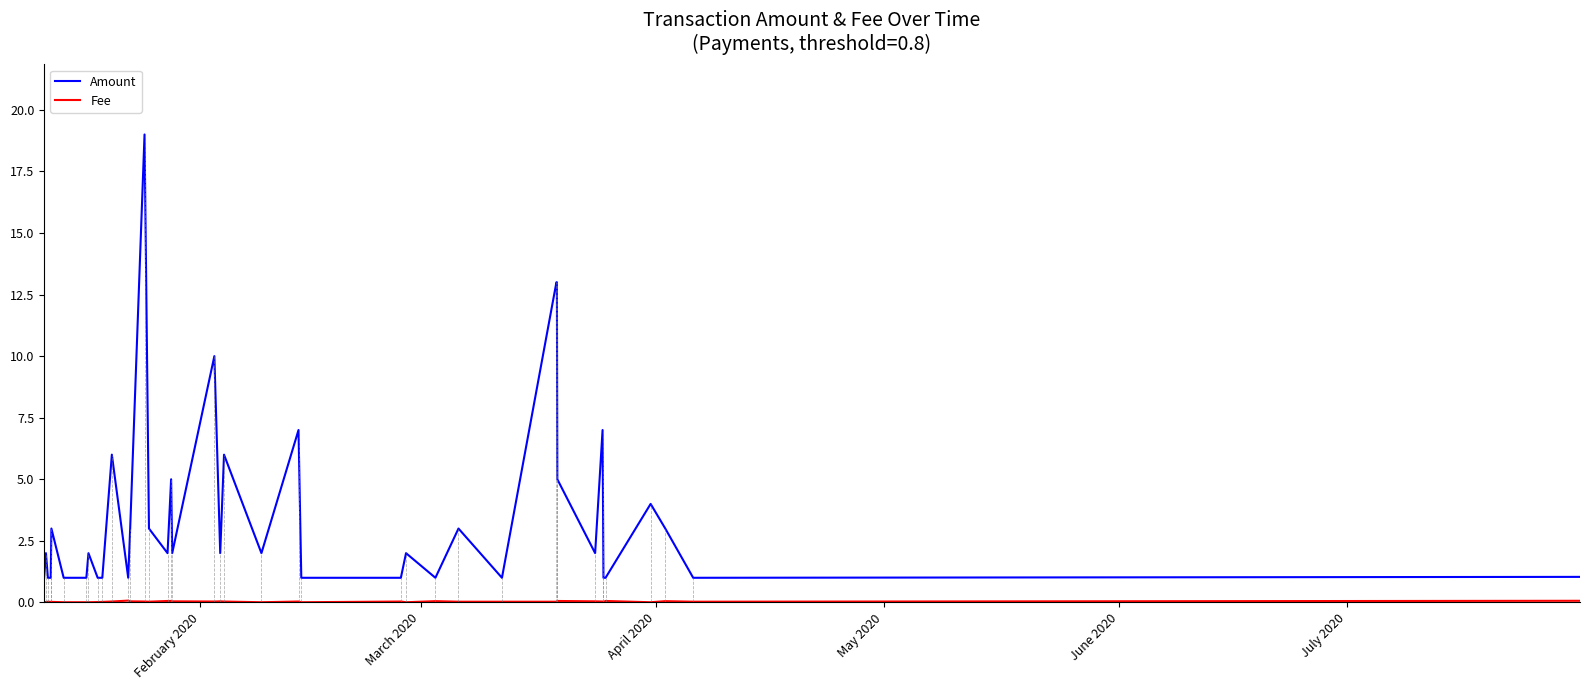

What is the maximum value shown in the chart?

19.0